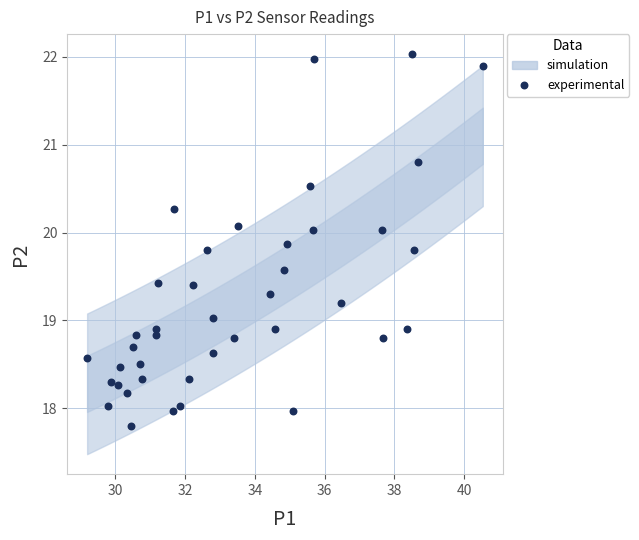

What is the range of Y values (max minus min)?

4.2